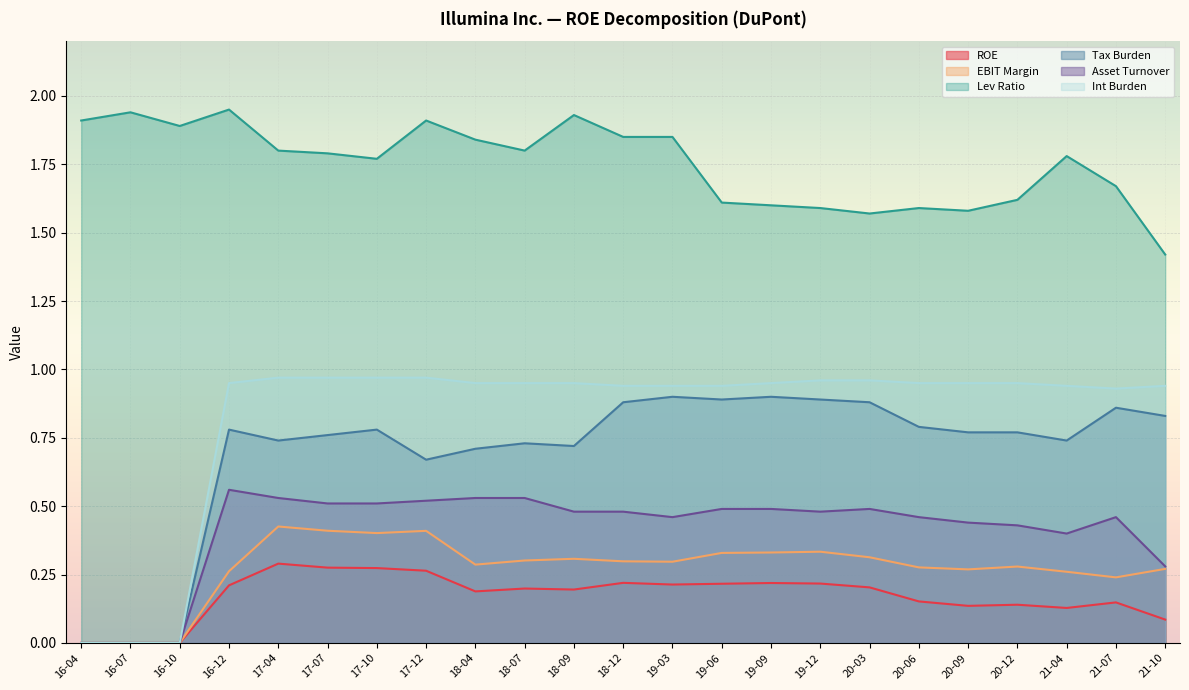

The value of Asset Turnover at 16-04 is -0.3. True or false?

False